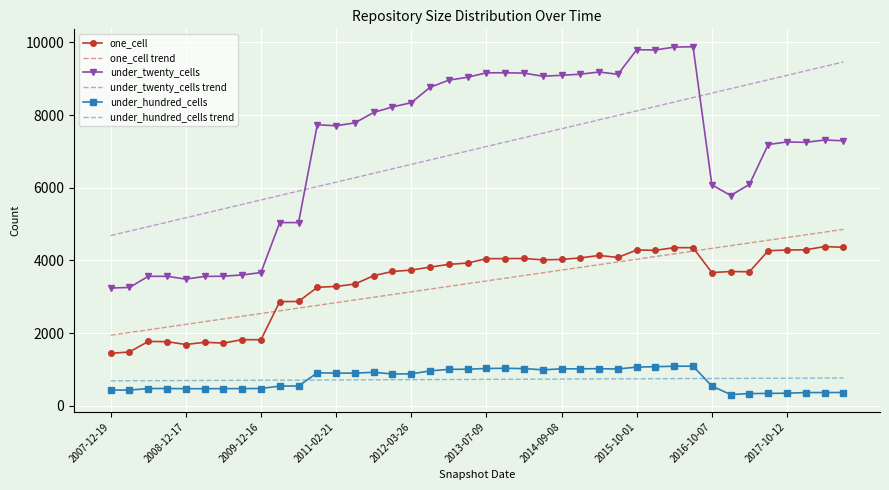

What is the minimum value shown in the chart?

314.0